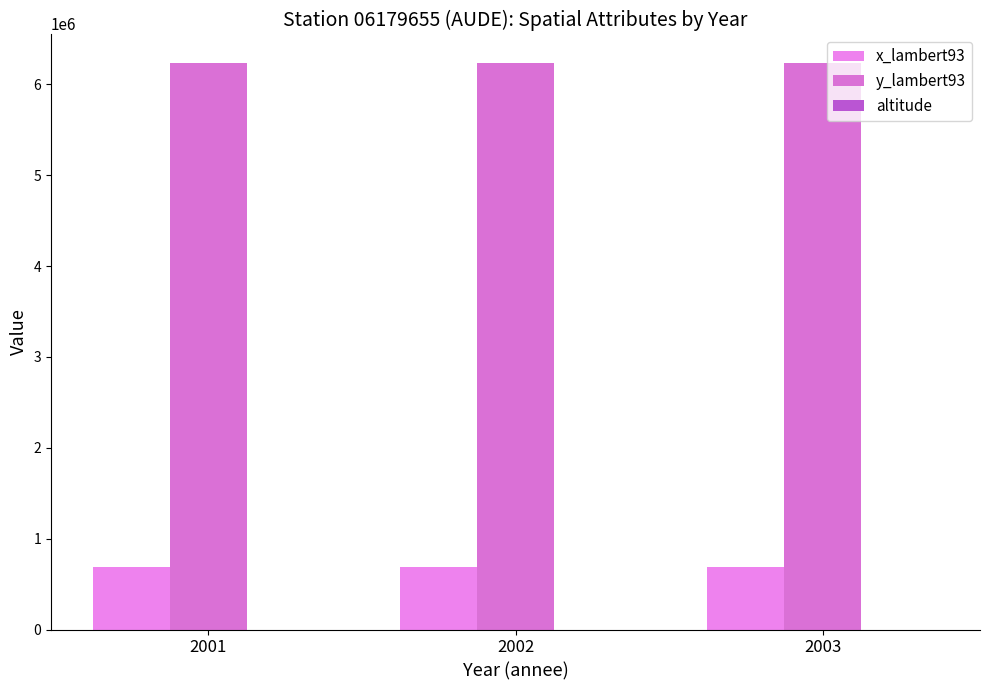

At which label does altitude reach its peak?

2001